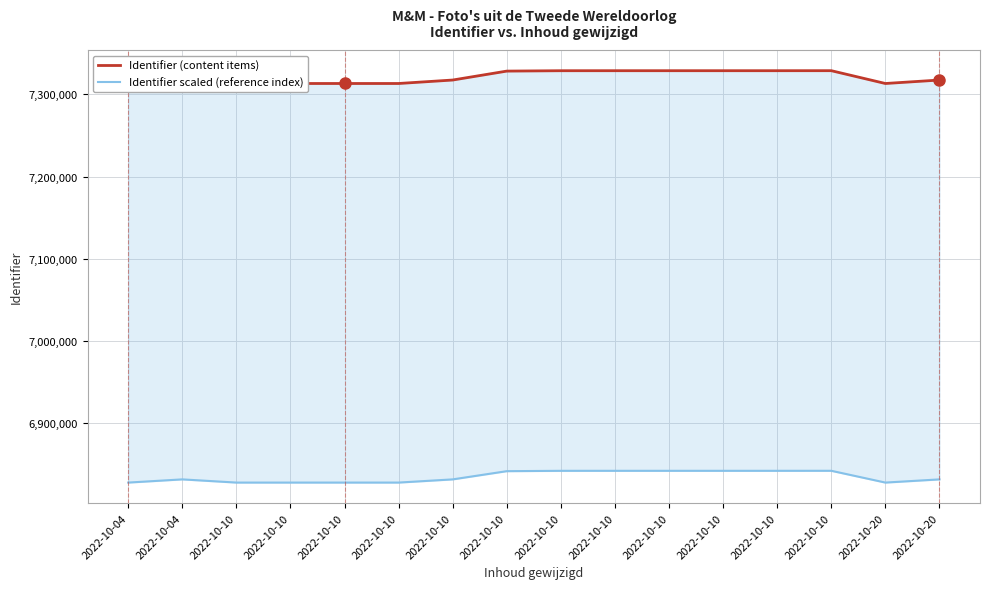

Rank the series by their average value, from highest to lowest.

Identifier (content items), Identifier scaled (reference index)